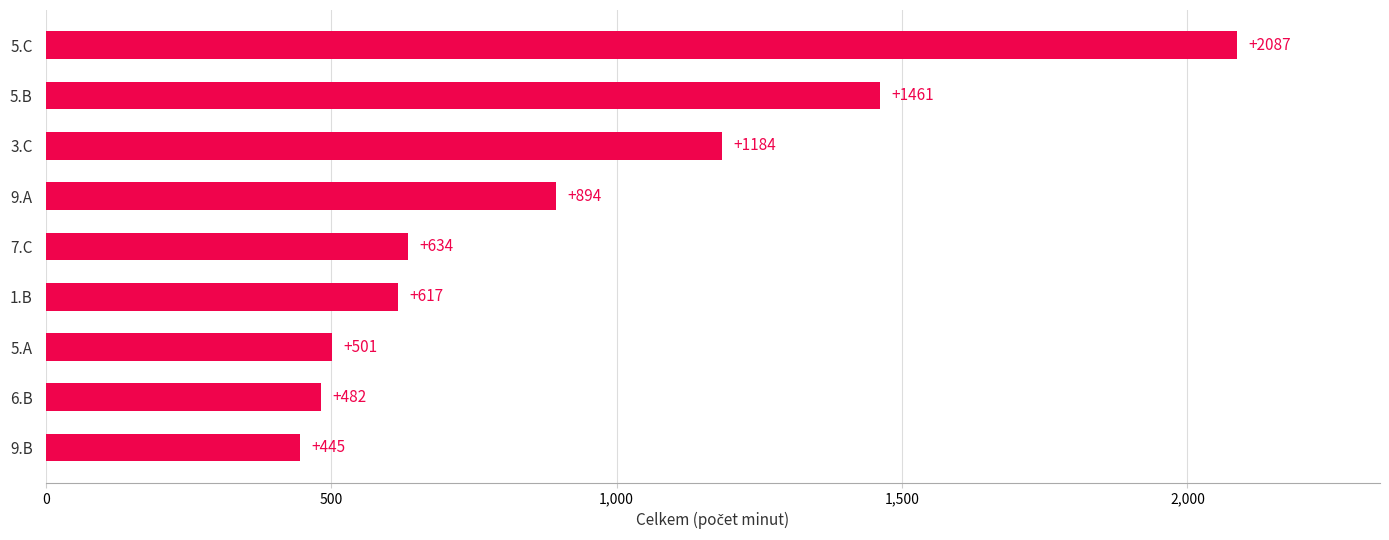

What is the difference between the second highest and minimum values?

1016